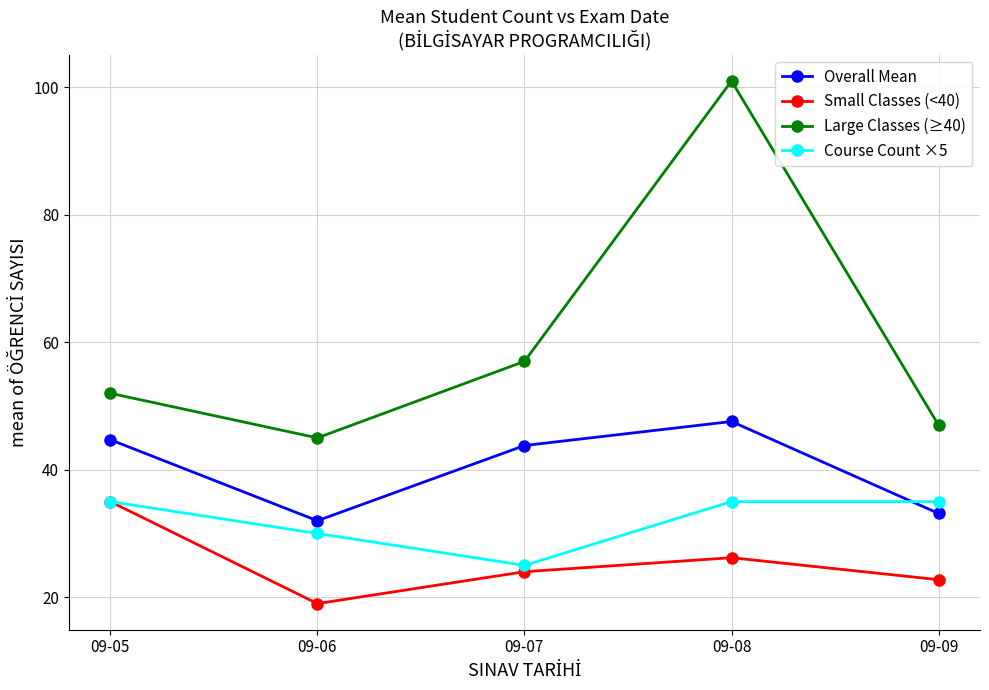

The value of Course Count ×5 at 09-06 is 41.5. True or false?

False